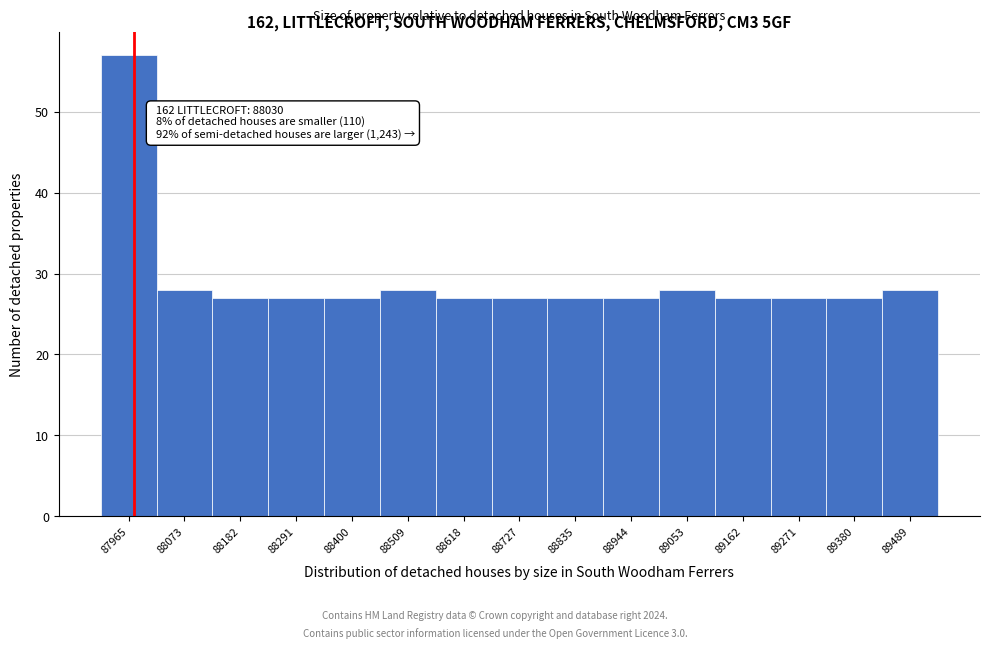

Reading left to right, extract all data points from this chart.

87965=57	88073=28	88182=27	88291=27	88400=27	88509=28	88618=27	88727=27	88835=27	88944=27	89053=28	89162=27	89271=27	89380=27	89489=28